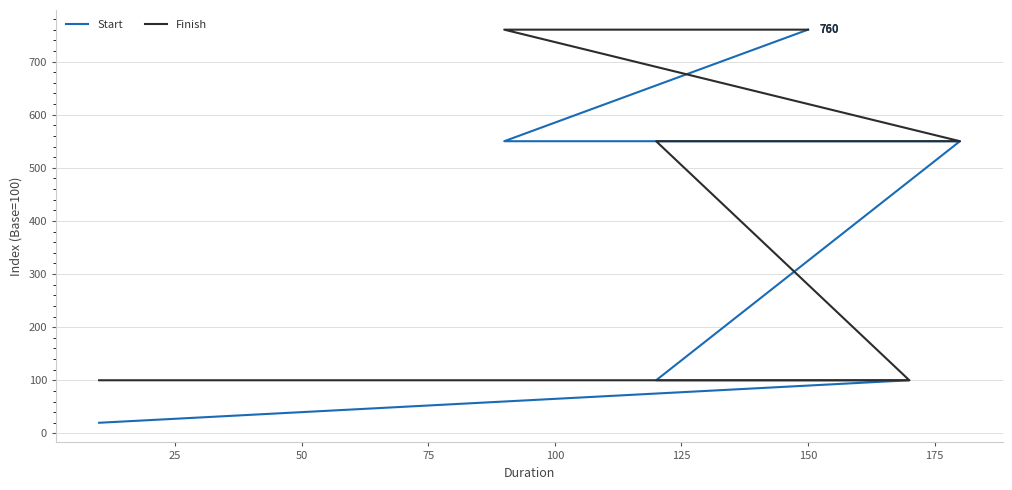

True or false: Finish and Start cross at least once.

False